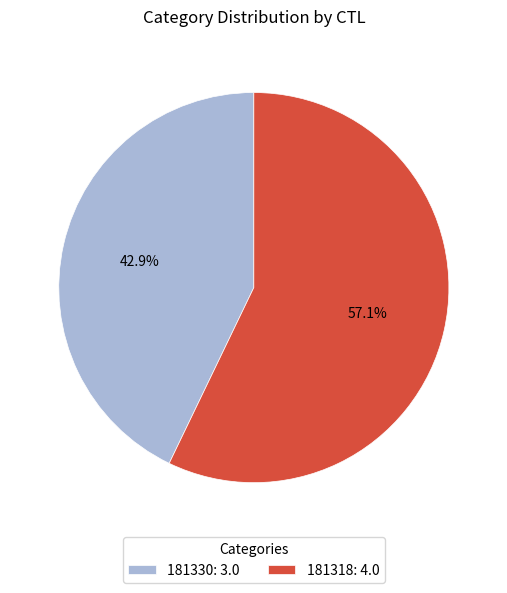

Does 181318 represent more than half of the total?

Yes